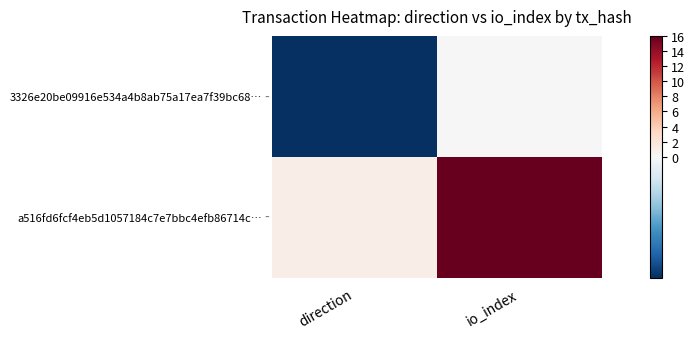

At which category is the sum across all series the highest?

io_index